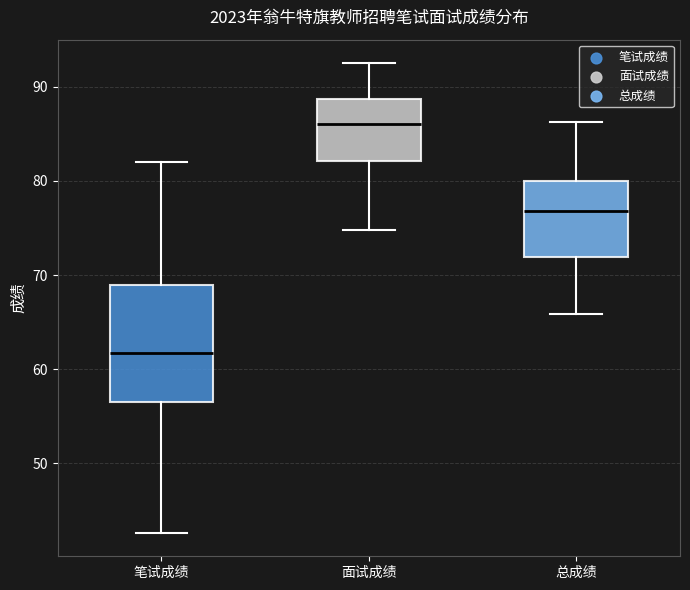

Reading left to right, transcribe this box plot: for each box, give where its median line is, the range the box spans, and where its two whiskers end, as read against the y-axis. The values are not printed on the chart, so give them approximately, as read against the axis.

笔试成绩: median 62, box 57 to 69, whiskers 43 to 82
面试成绩: median 86, box 82 to 89, whiskers 75 to 93
总成绩: median 77, box 72 to 80, whiskers 66 to 86